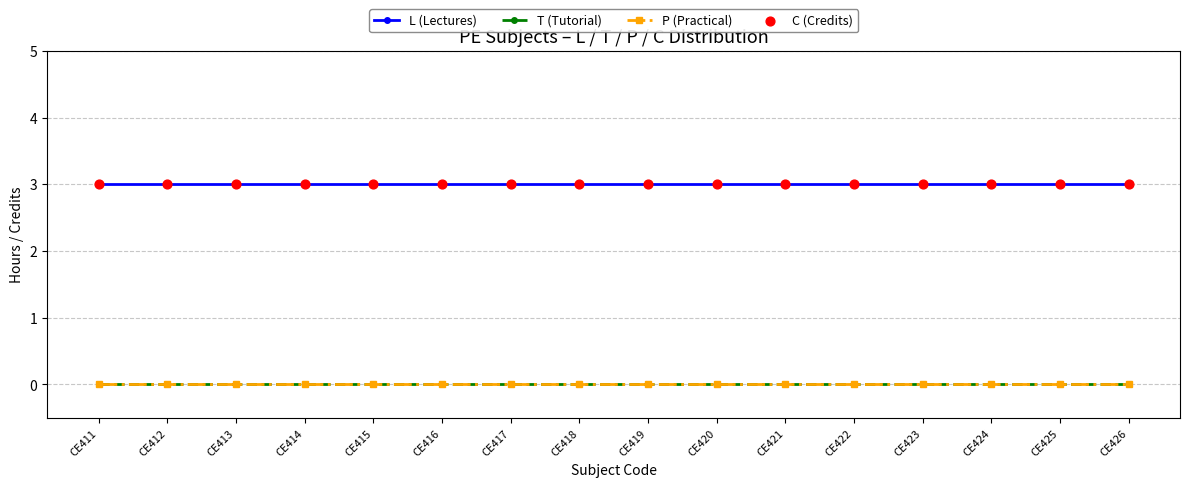

At which category is the sum across all series the highest?

CE411